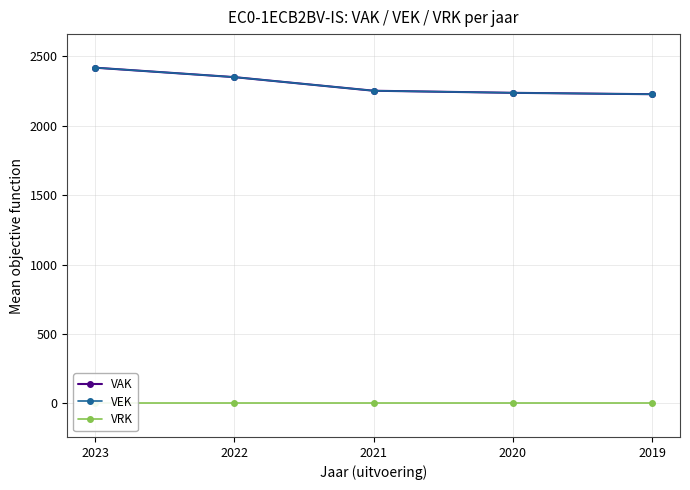

Is the value of VAK at 2022 greater than the value of VRK at 2020?

Yes